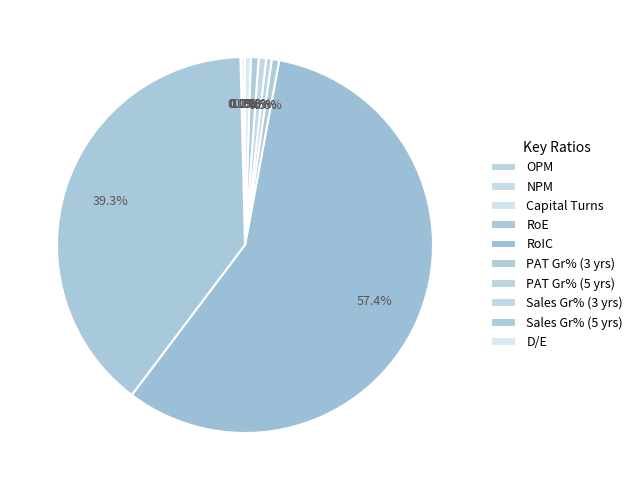

How many slices are in this pie chart?

10